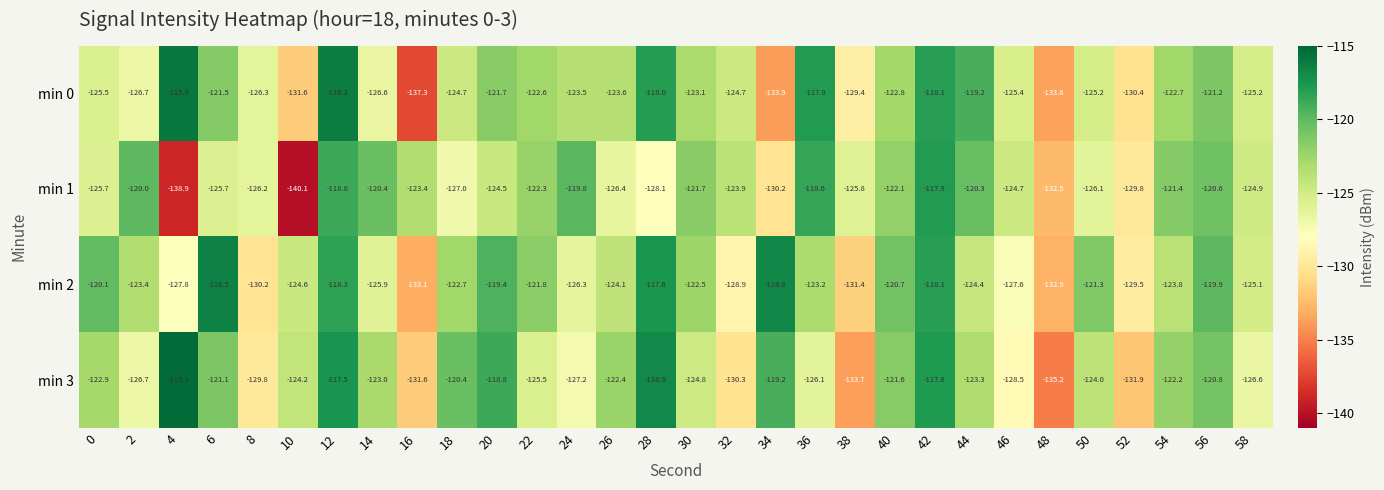

Rank the series by their maximum value, from highest to lowest.

min 3, min 0, min 2, min 1